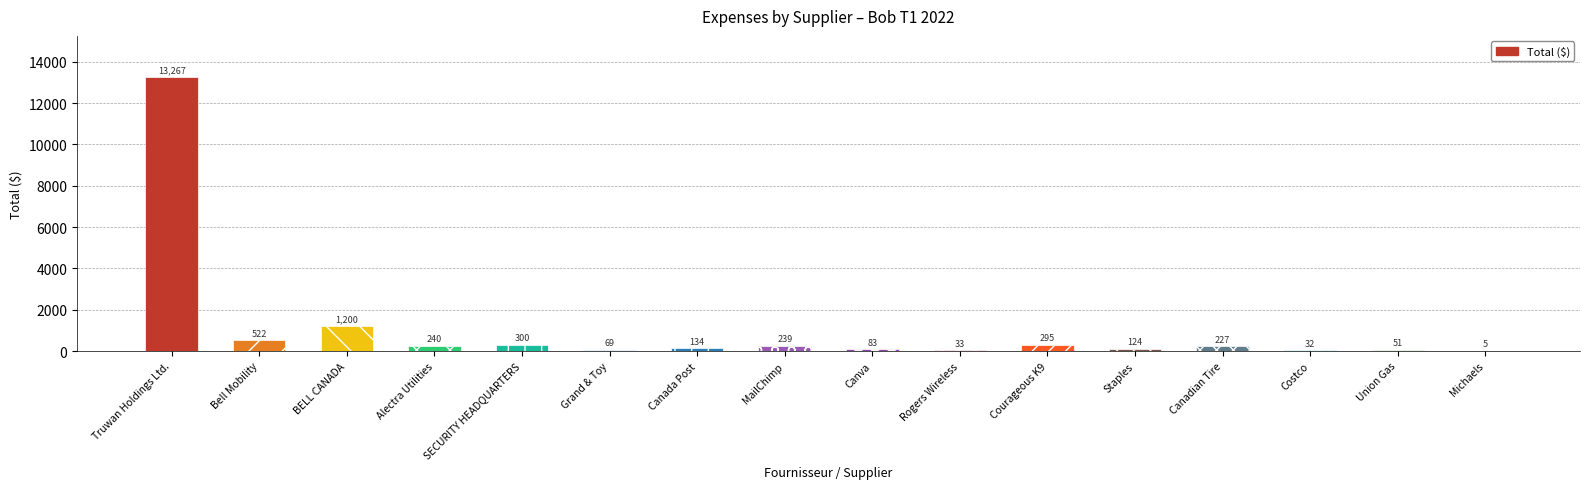

What is the approximate value at Union Gas?

50.6